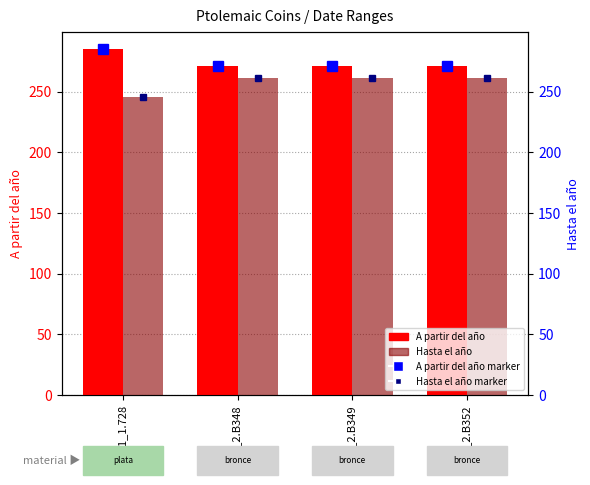

Does the chart contain stacked bars?

No